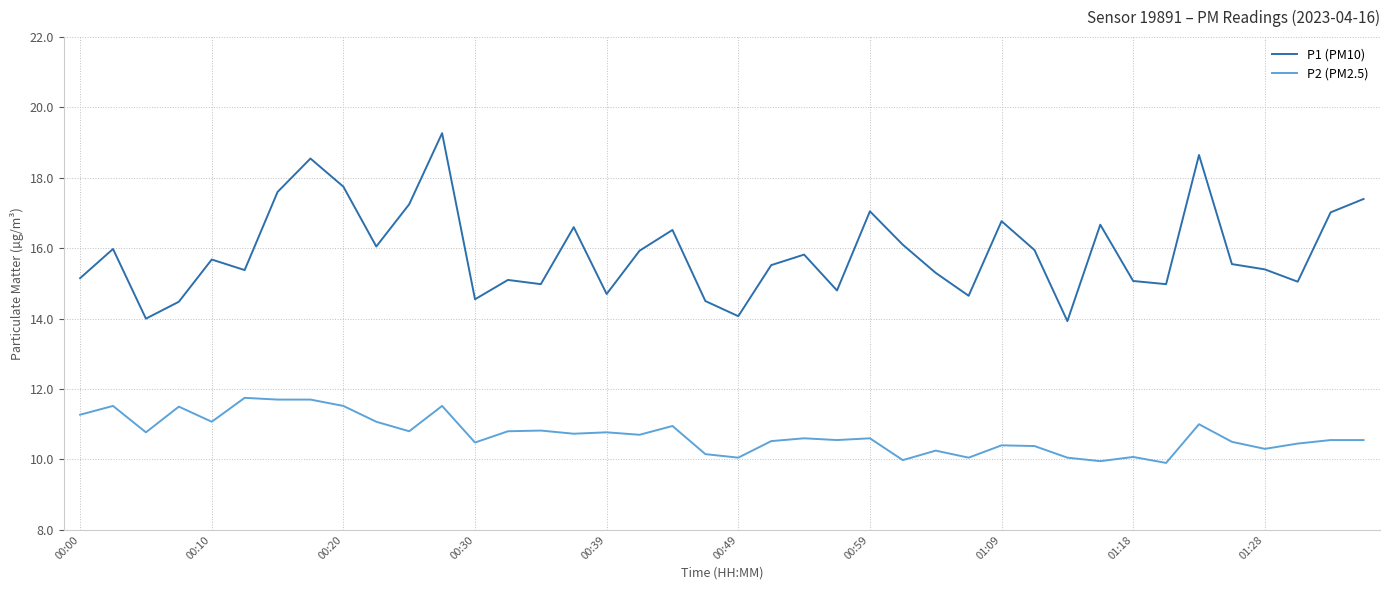

Which series has the largest total across all categories?

P1 (PM10)